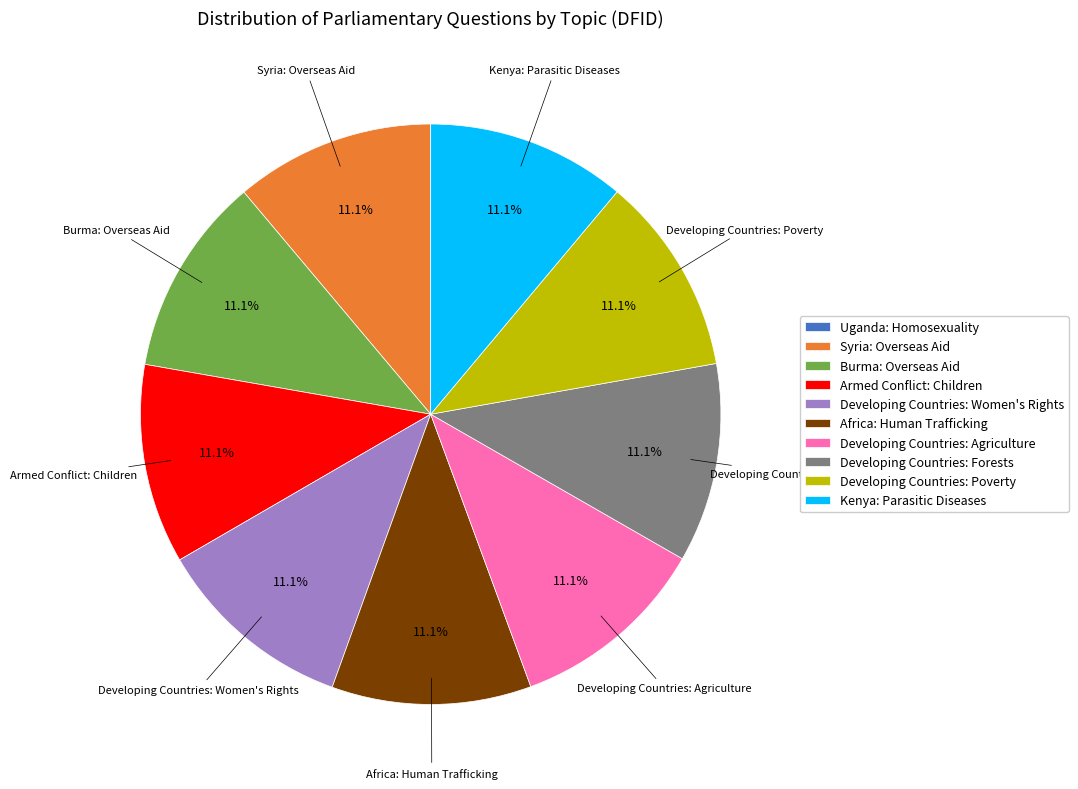

Approximately how many times larger is the value at Developing Countries: Women's Rights compared to Syria: Overseas Aid?

1.0